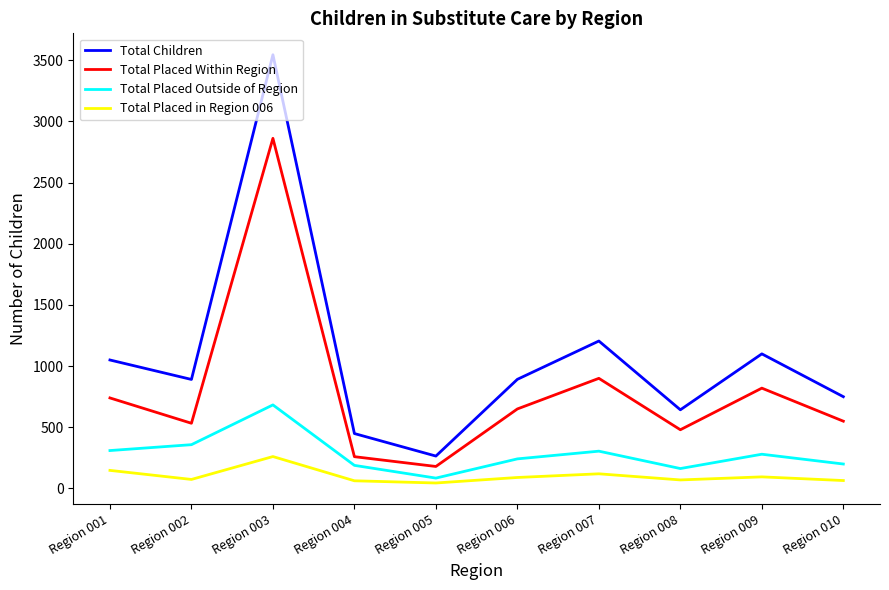

What is the approximate value of Total Placed in Region 006 at Region 008, to the nearest 5?

70